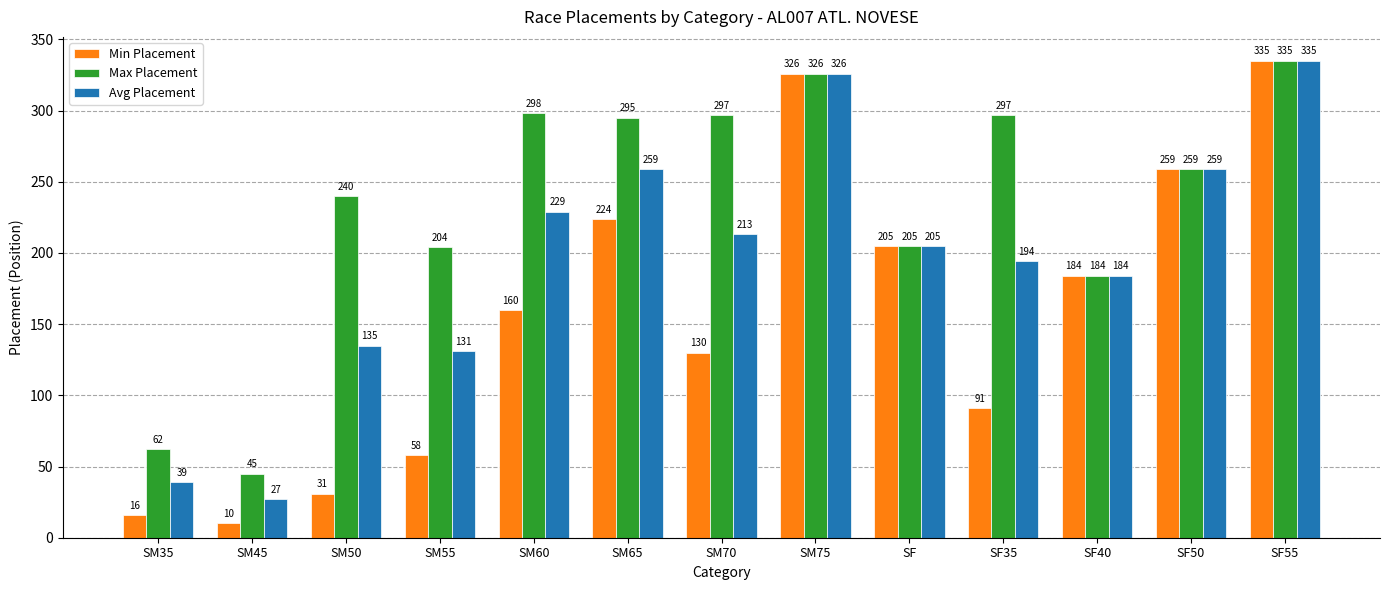

What is the sum of all Avg Placement values?

2536